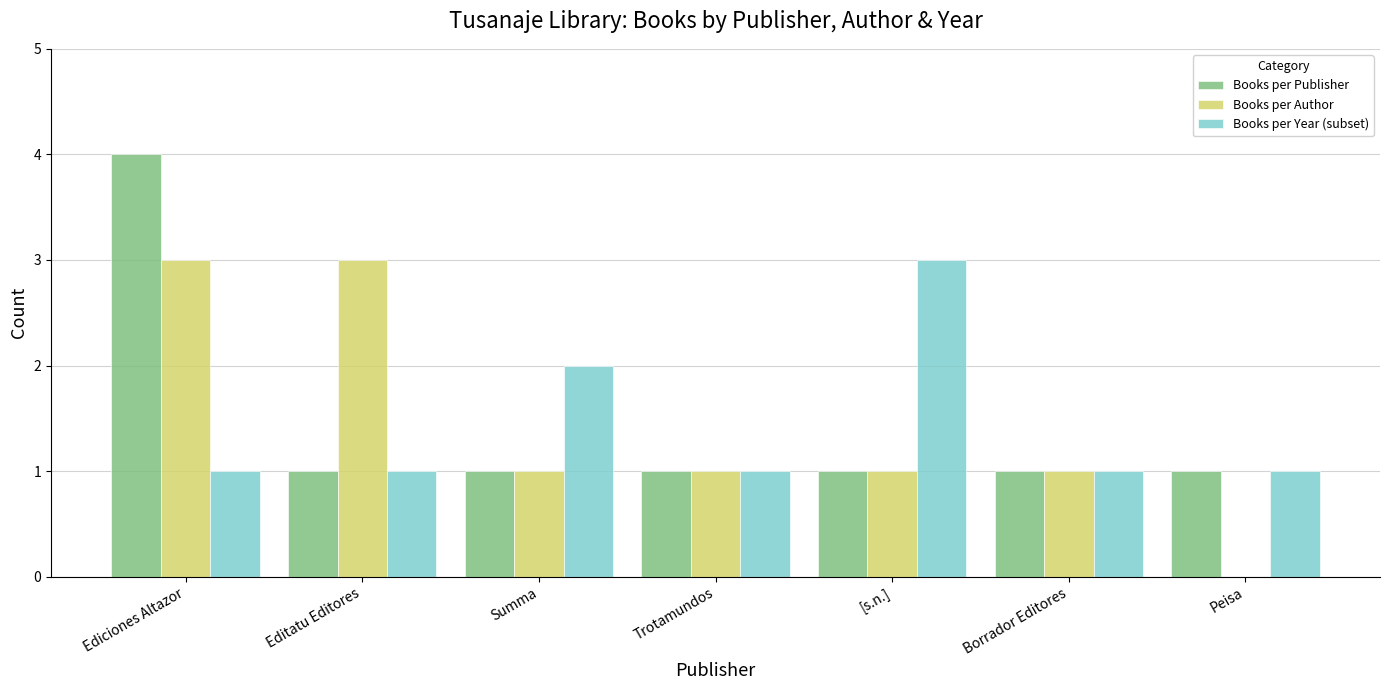

At which category is the sum across all series the highest?

Ediciones Altazor